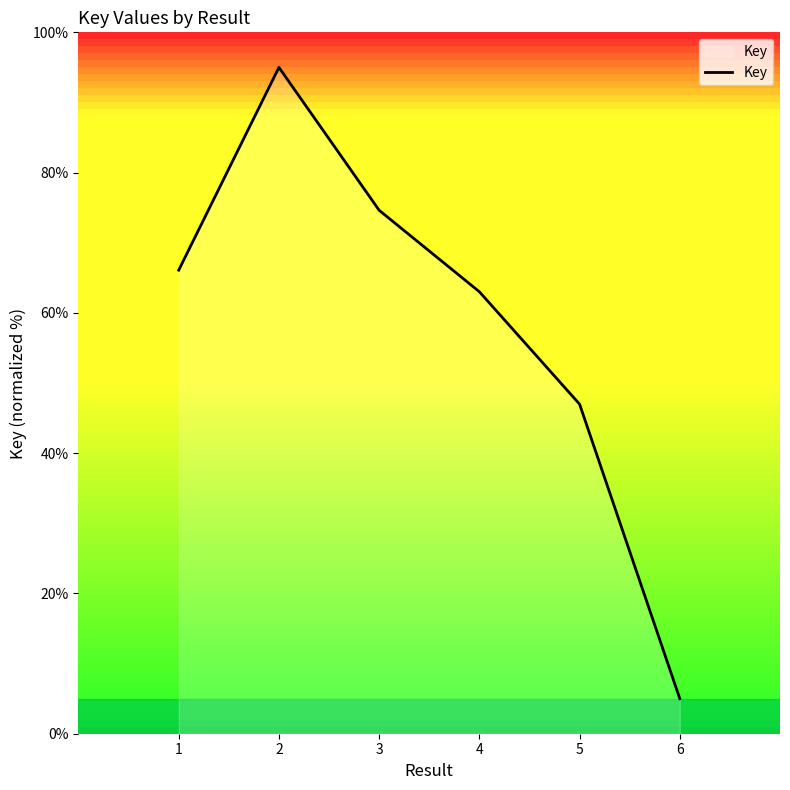

Which category has the lowest value across all series?

6